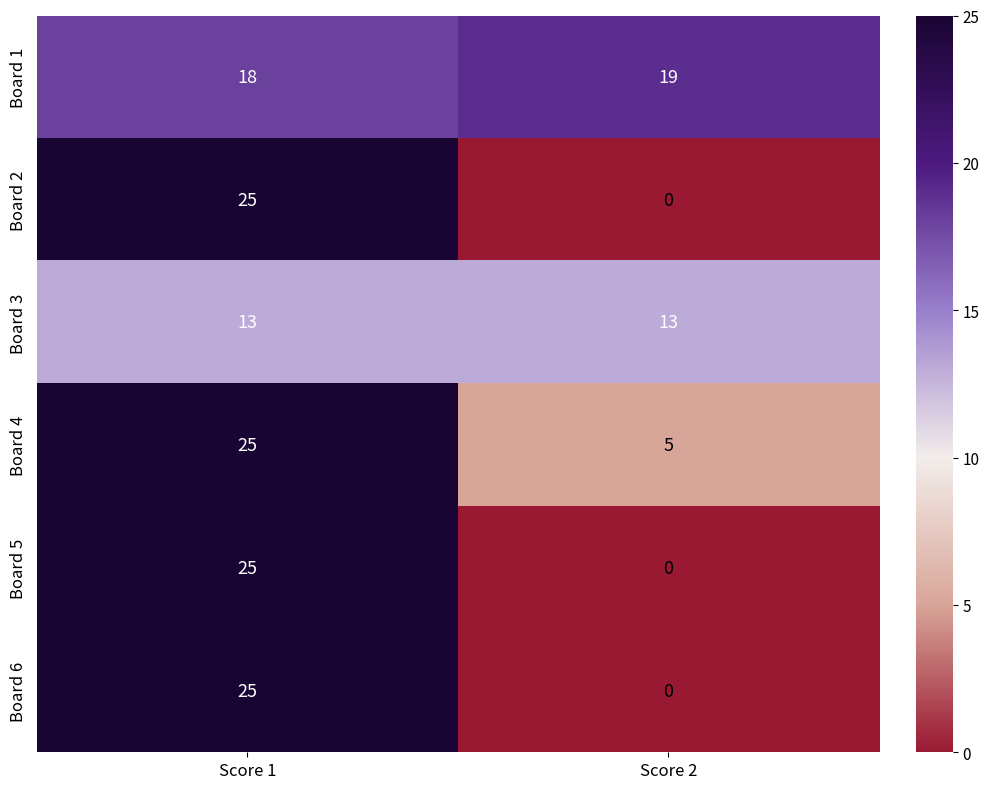

Is it true that Board 4 equals 5 at Score 2?

True